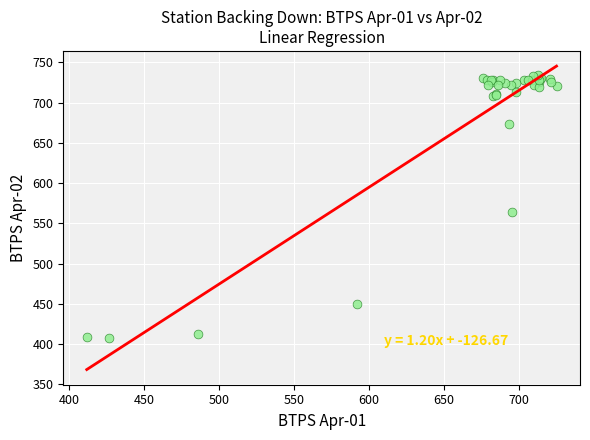

What Y value in the scatter plot is closest to 570?

563.7